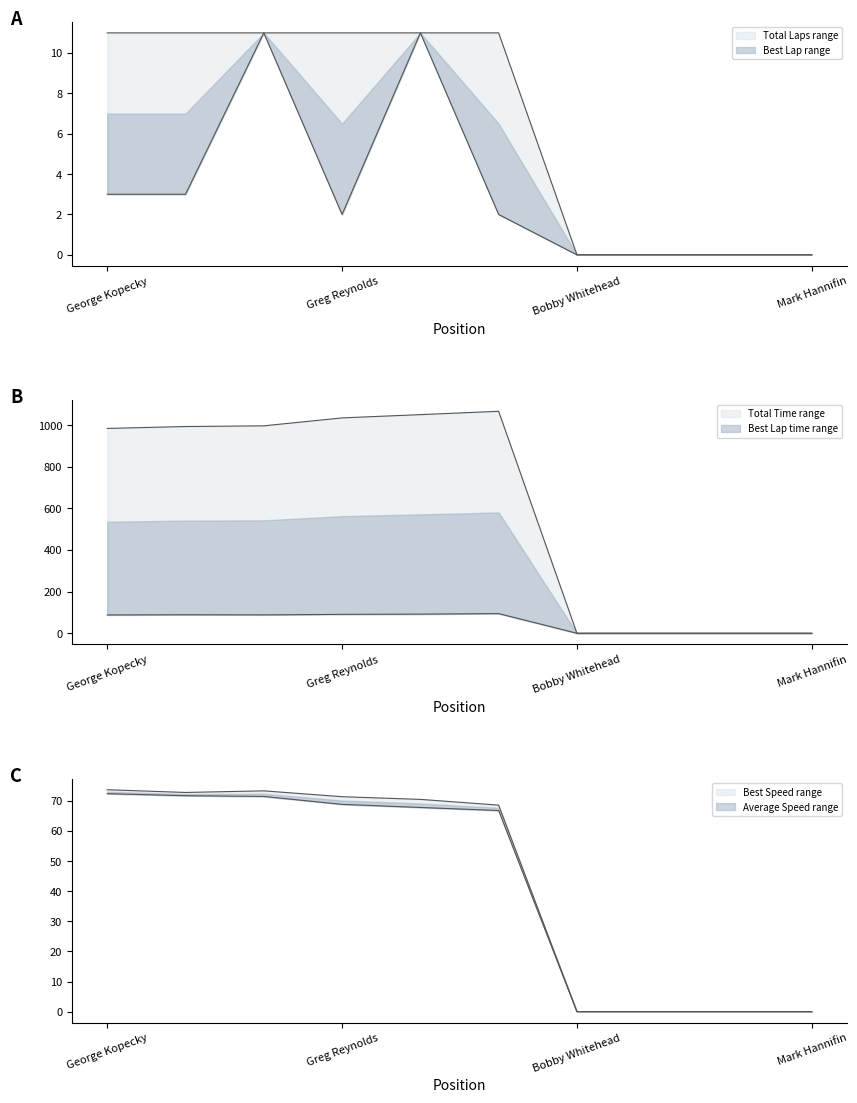

How many values in the Total Laps series are below 11?

4